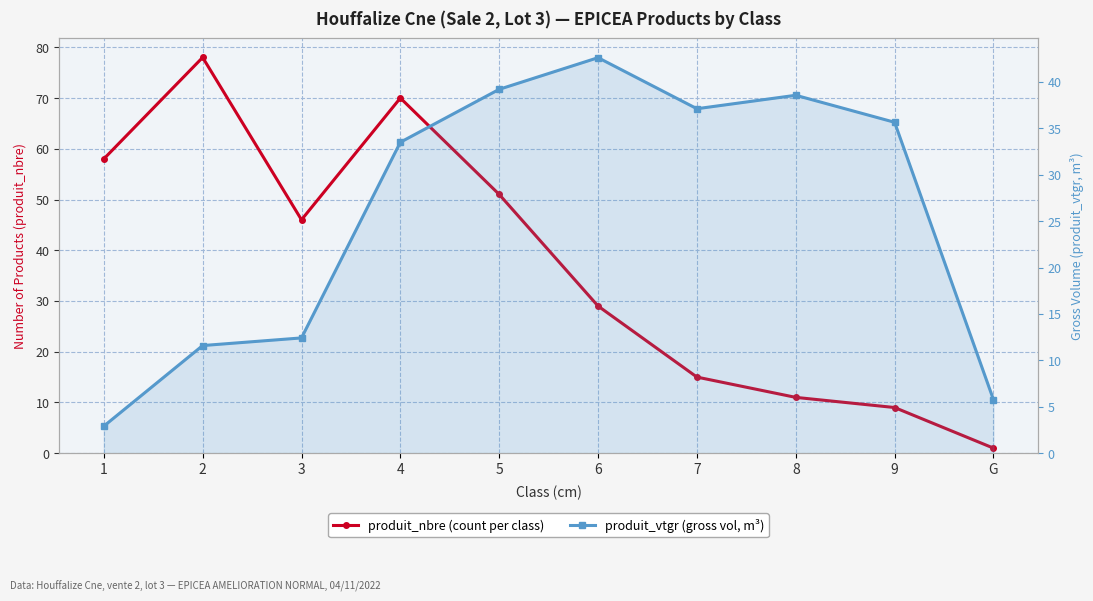

What is the sum of the produit_nbre (count per class) values at 6 and 2?

107.0